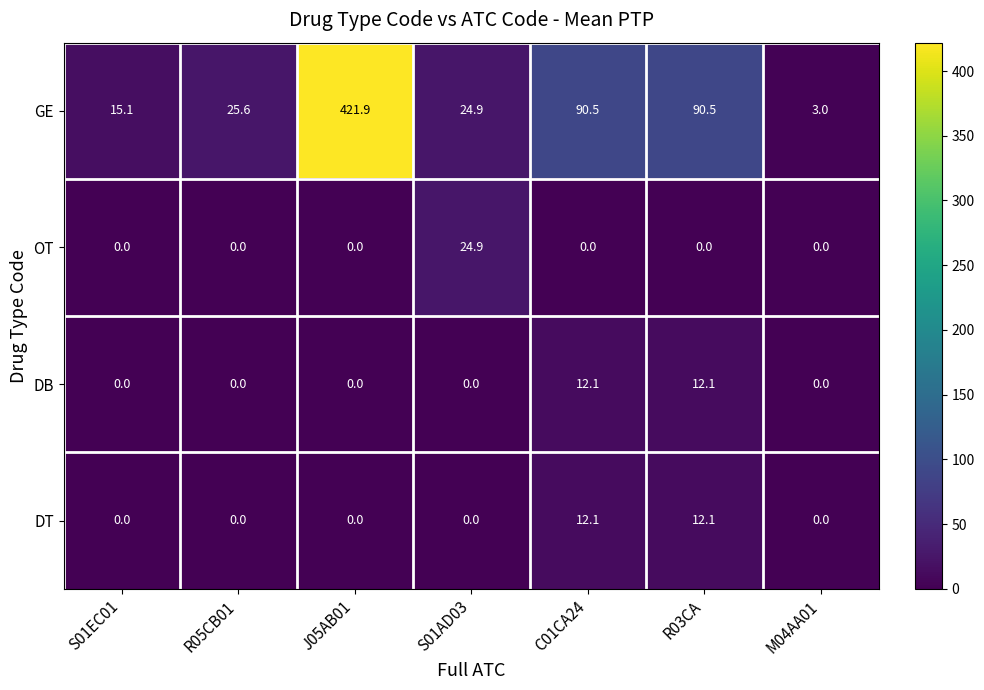

What is the sum of the GE values at J05AB01 and S01AD03?

446.8